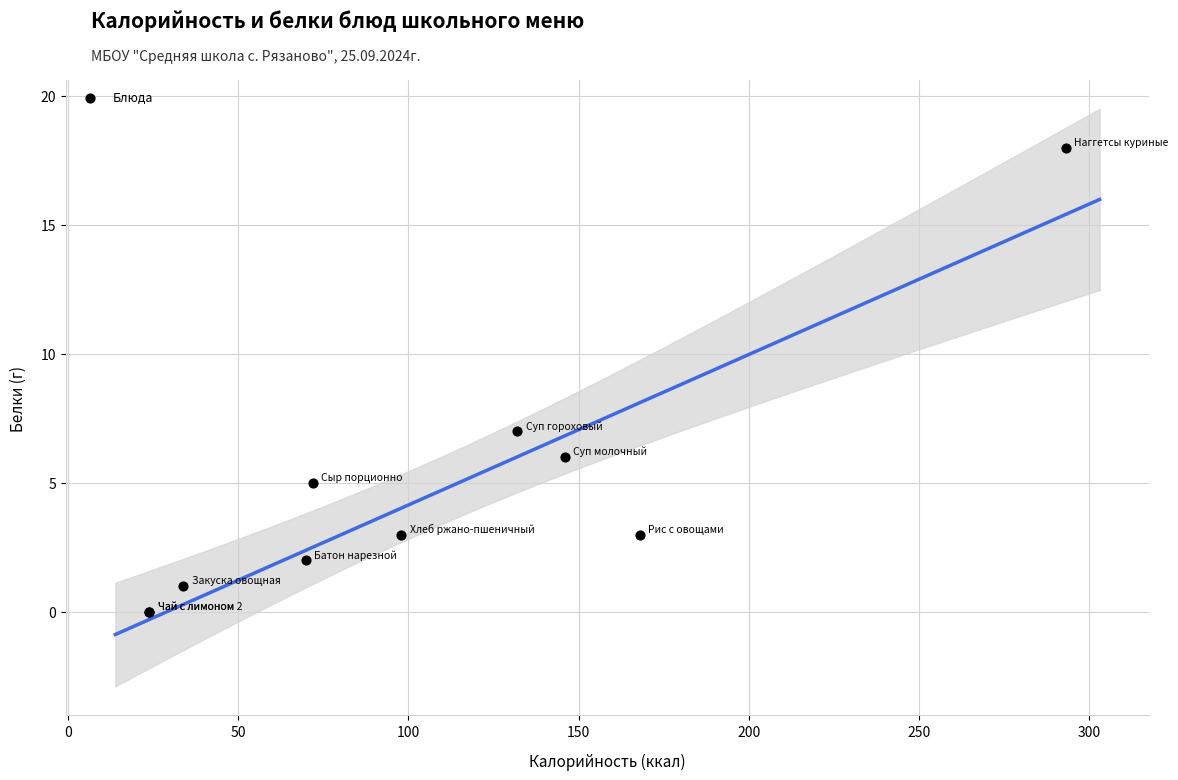

What Y value in the scatter plot is closest to 9?

7